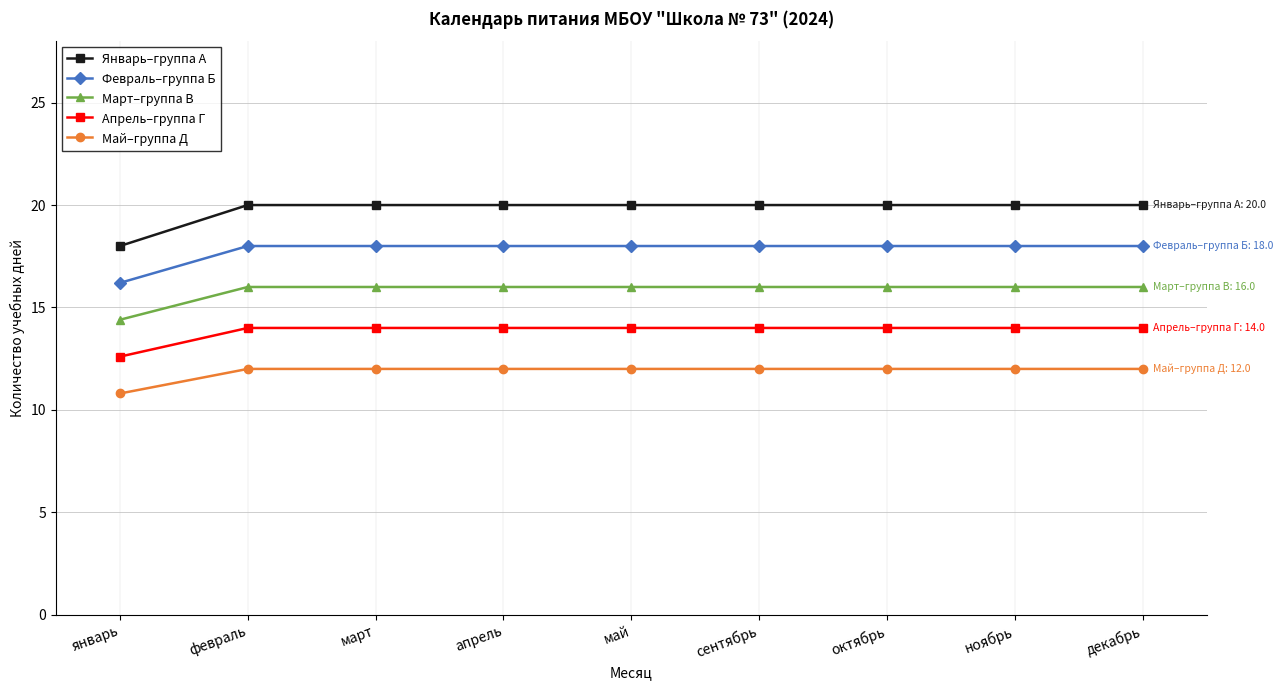

Is the value of Май–группа Д at сентябрь greater than the value of Январь–группа А at февраль?

No